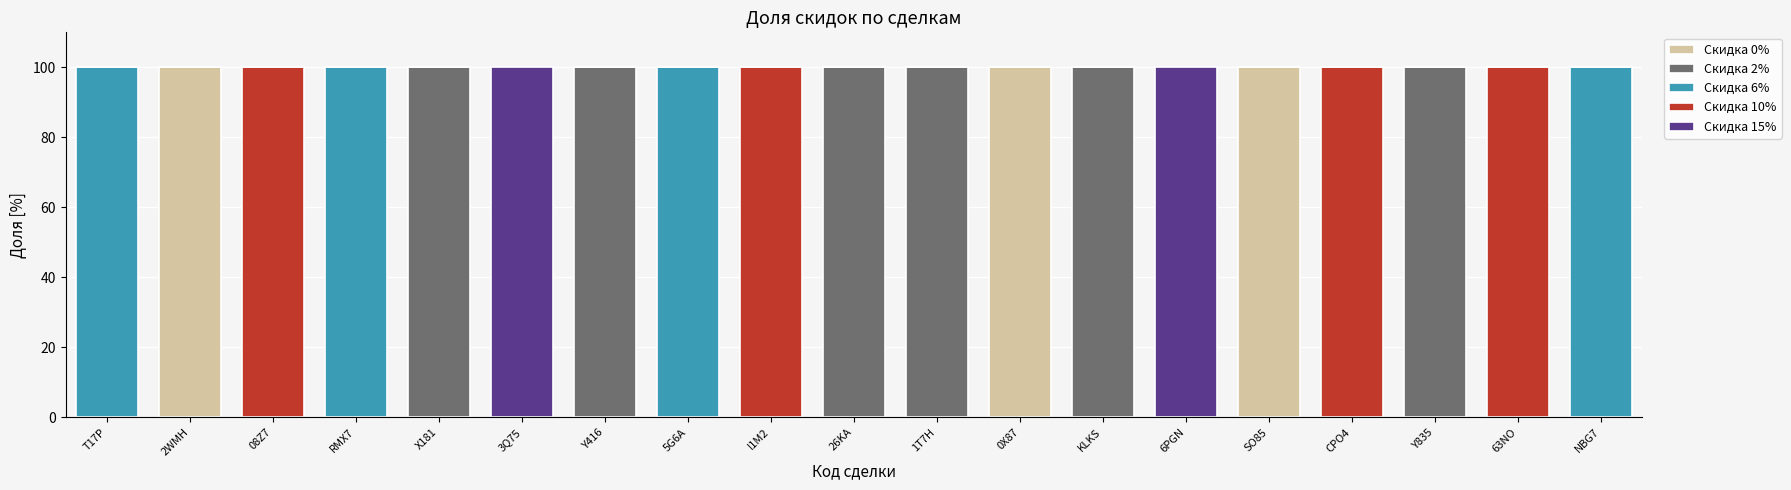

What is the total value across all series at NBG7?

100